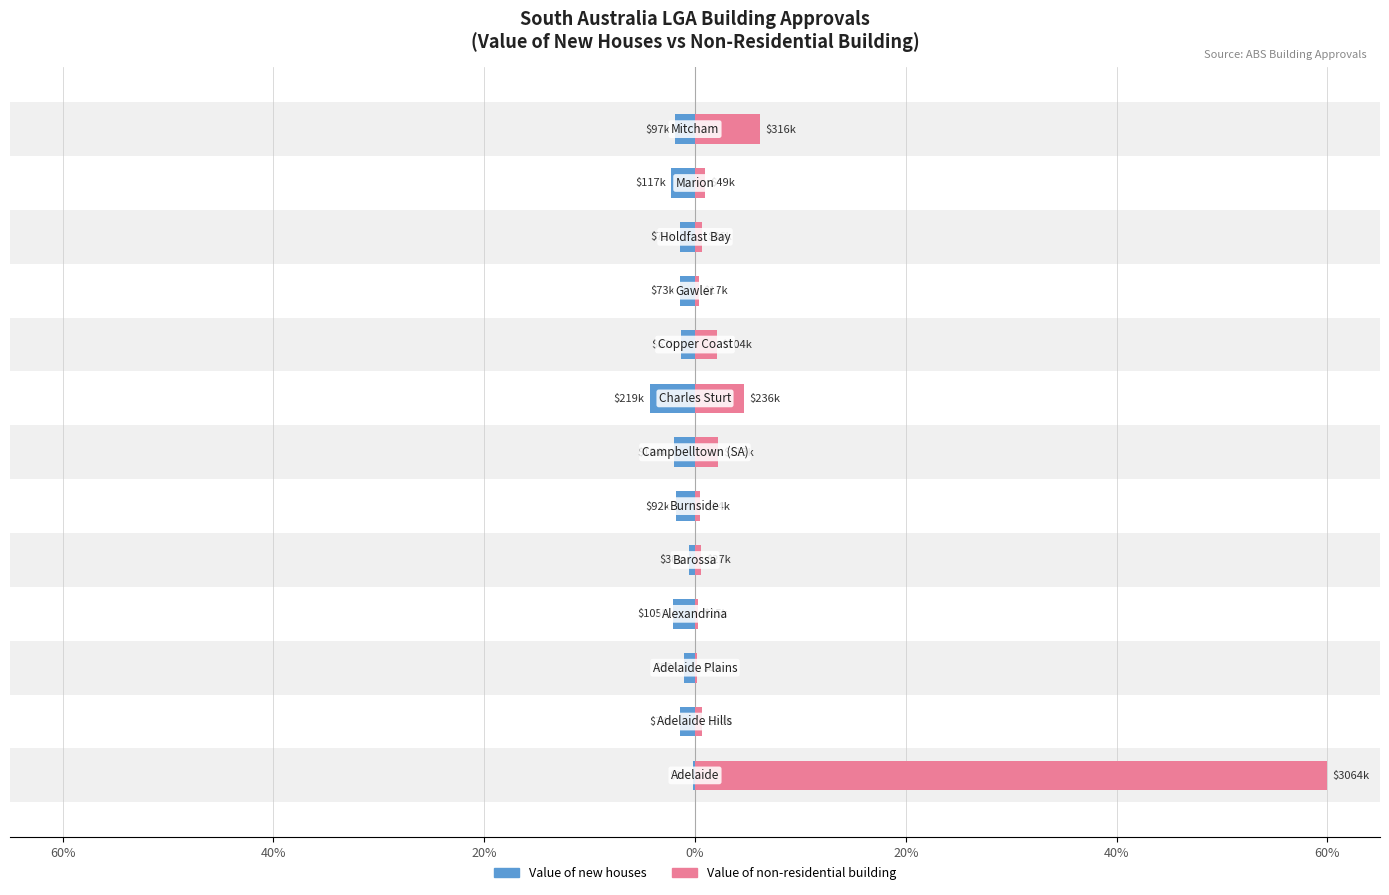

Are the bars horizontal?

Yes